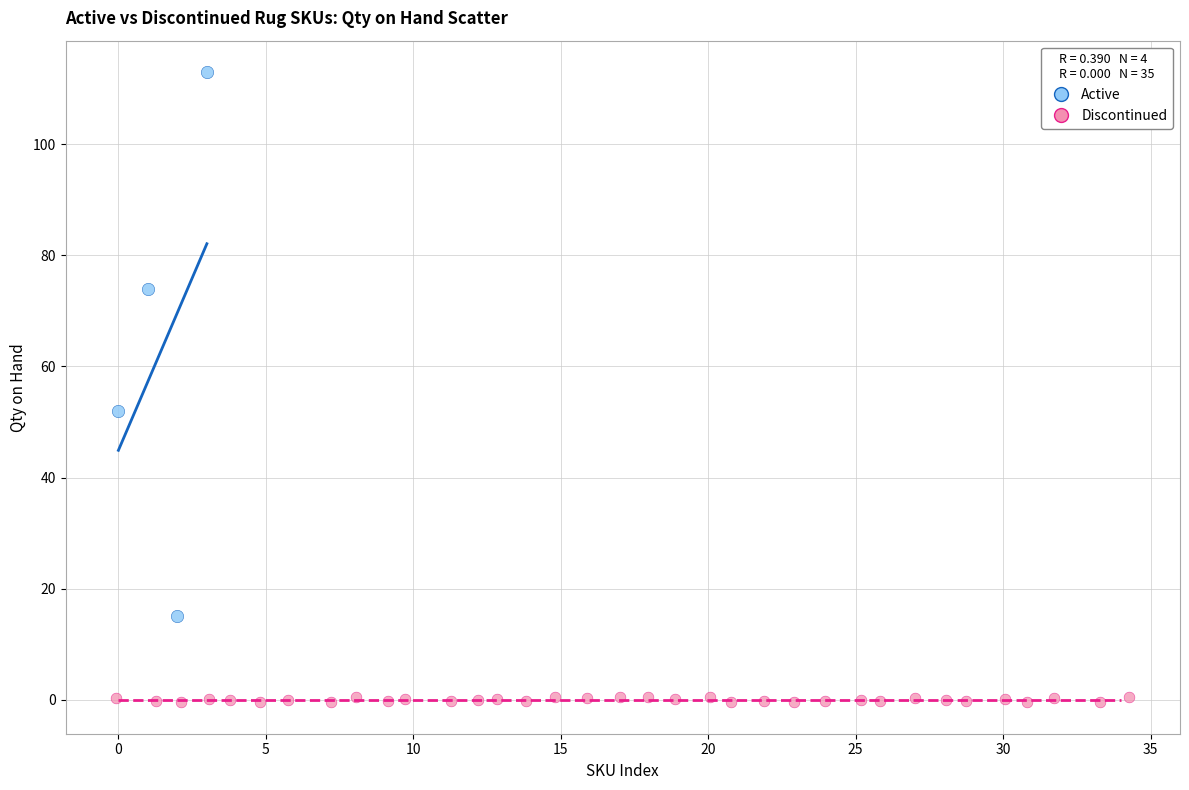

Which series reaches the minimum Y coordinate?

Discontinued